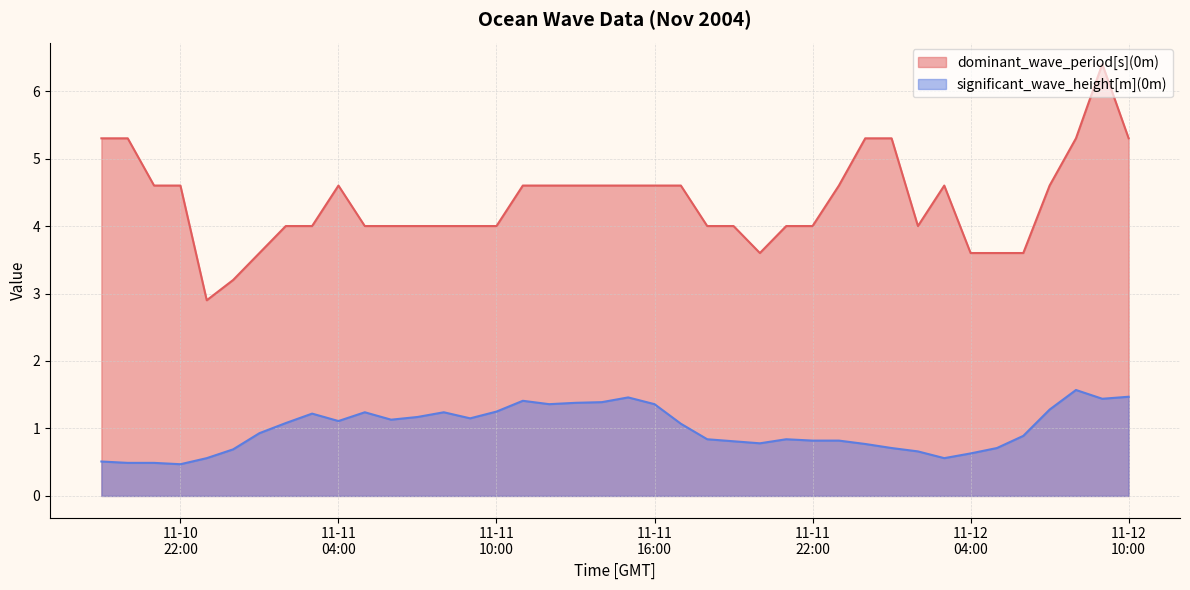

Which category has the highest value in the dominant_wave_period[s](0m) series?

2004-11-12 09:00